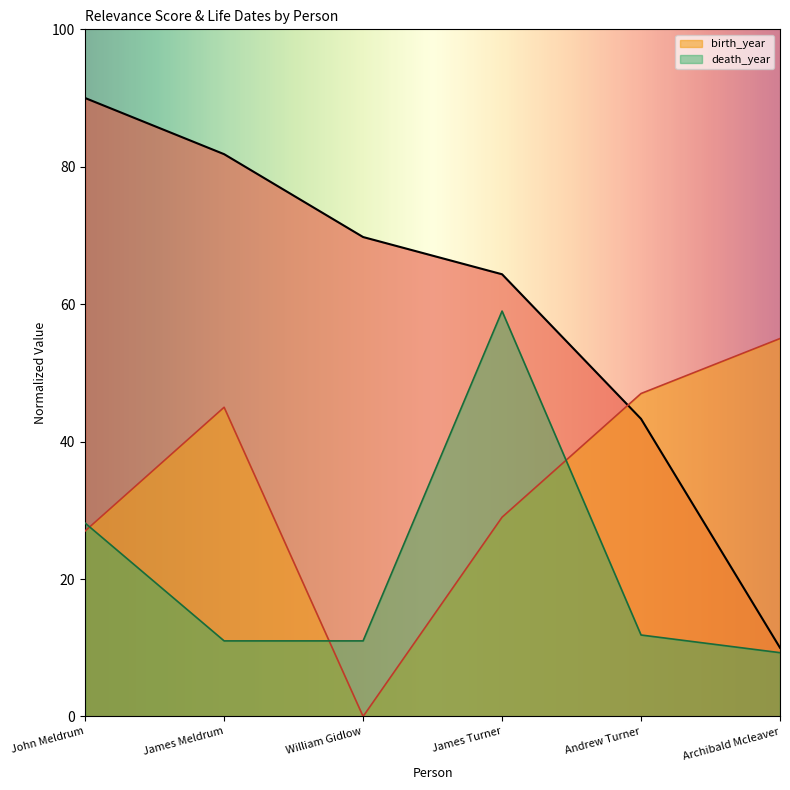

What position from the left is William Gidlow?

3